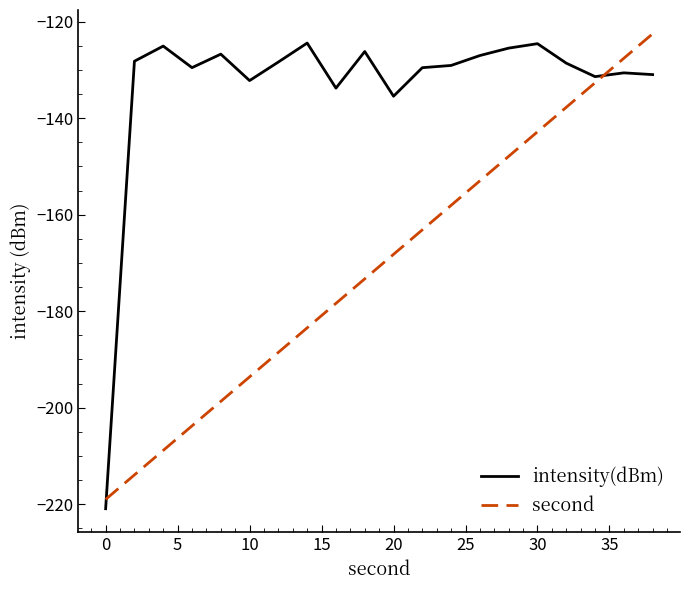

What is the difference between the maximum and minimum values in the second series?

96.5